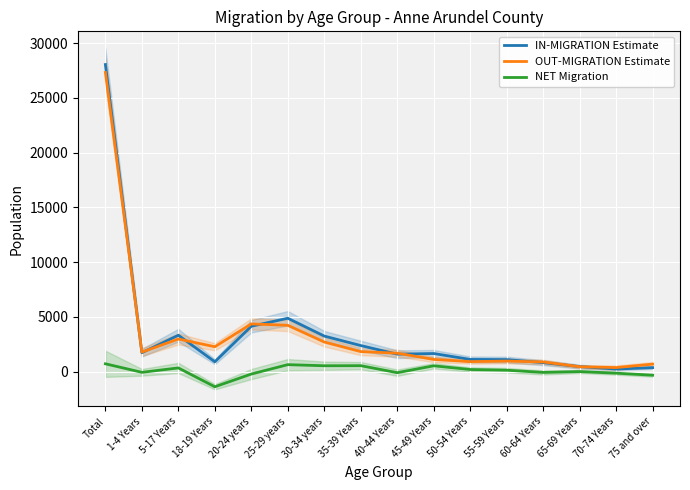

Rank the series at 65-69 Years from lowest to highest value.

NET Migration, OUT-MIGRATION Estimate, IN-MIGRATION Estimate